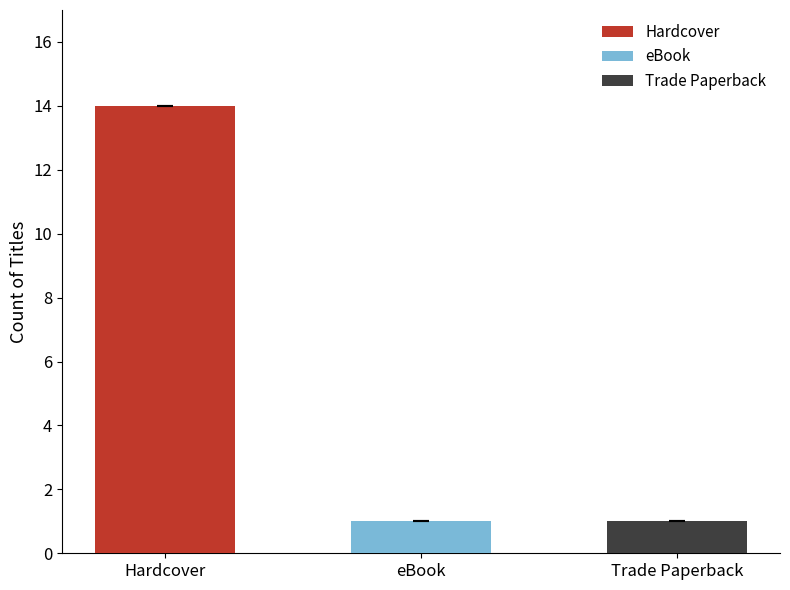

Between eBook and Hardcover, which is larger?

Hardcover